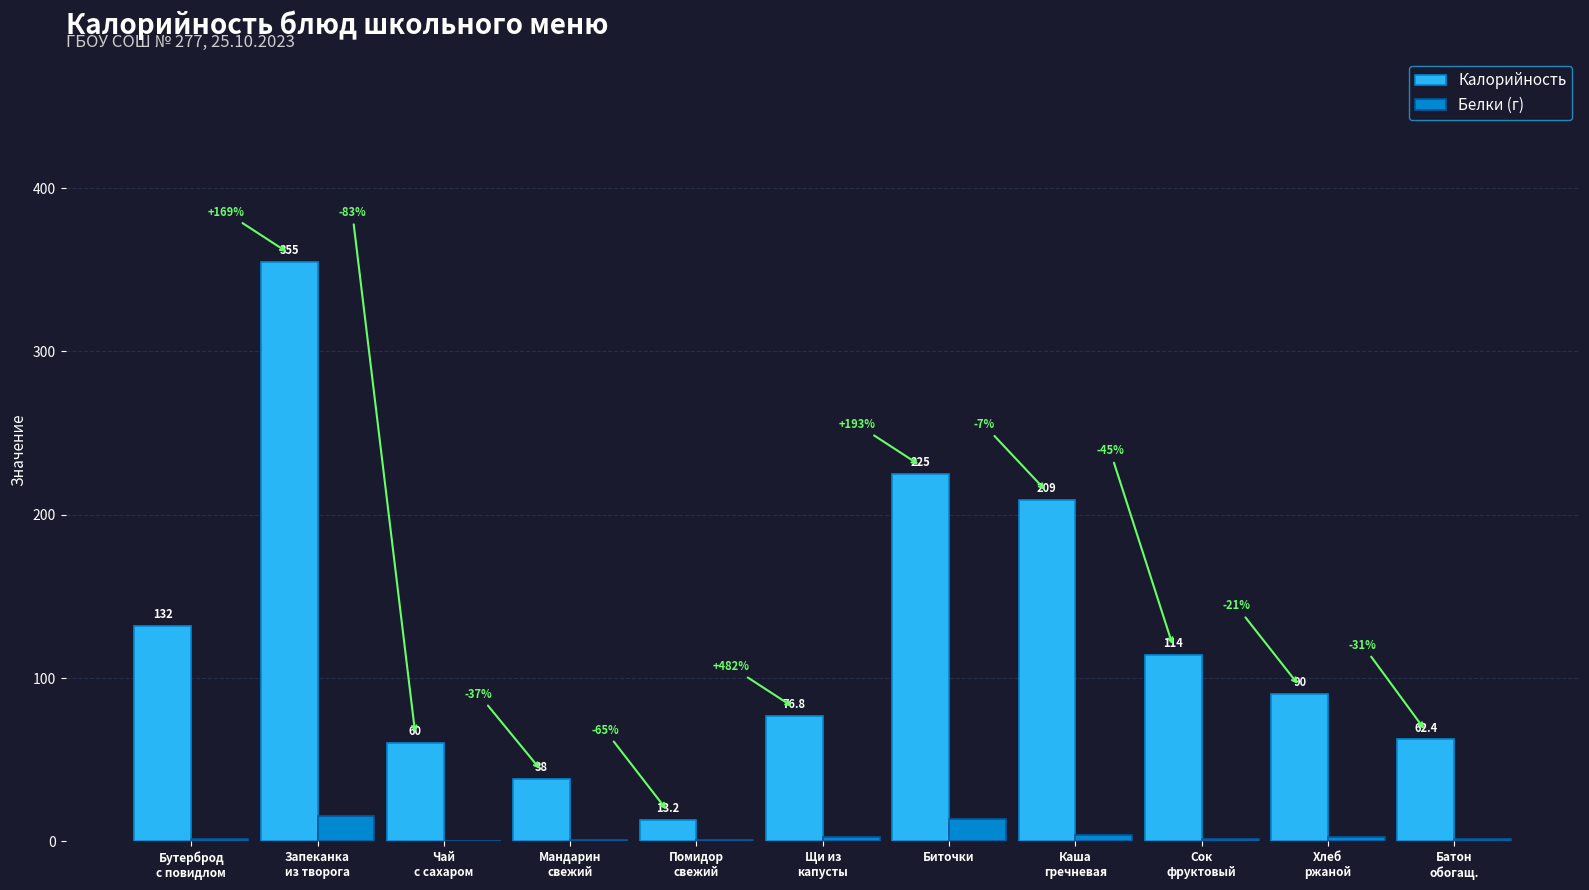

What are all the series names shown in the legend?

Калорийность, Белки (г)